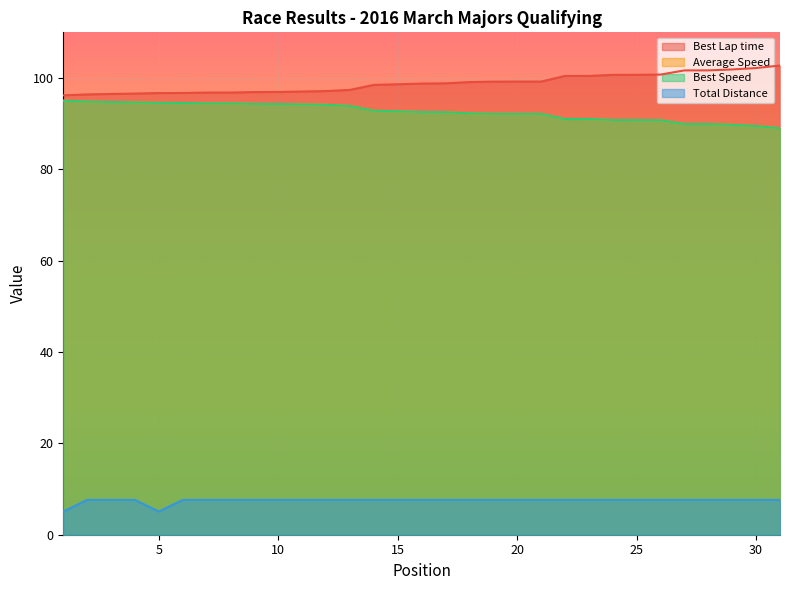

What are all the series names shown in the legend?

Best Lap time, Average Speed, Best Speed, Total Distance